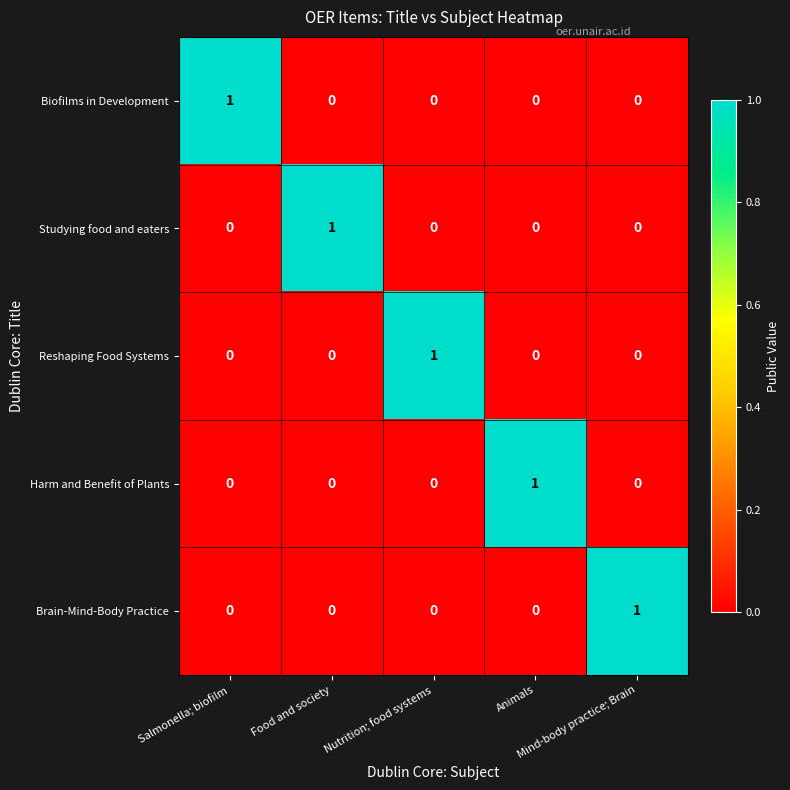

How many Biofilms in Development values are between 0 and 1?

5